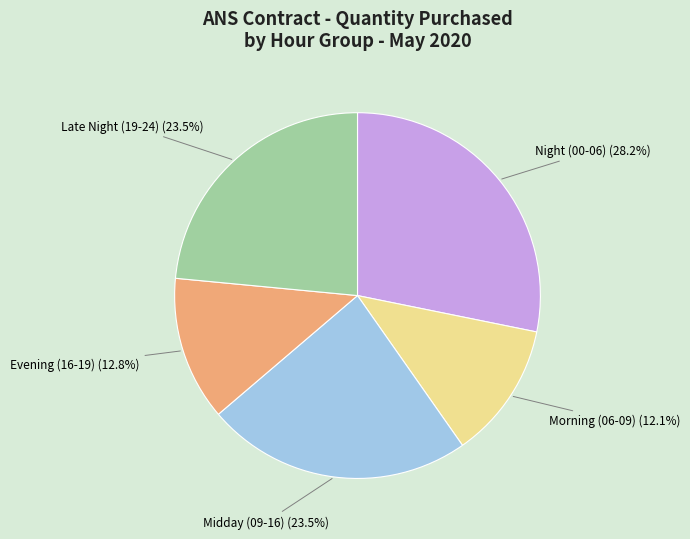

Does any single category account for the majority?

No